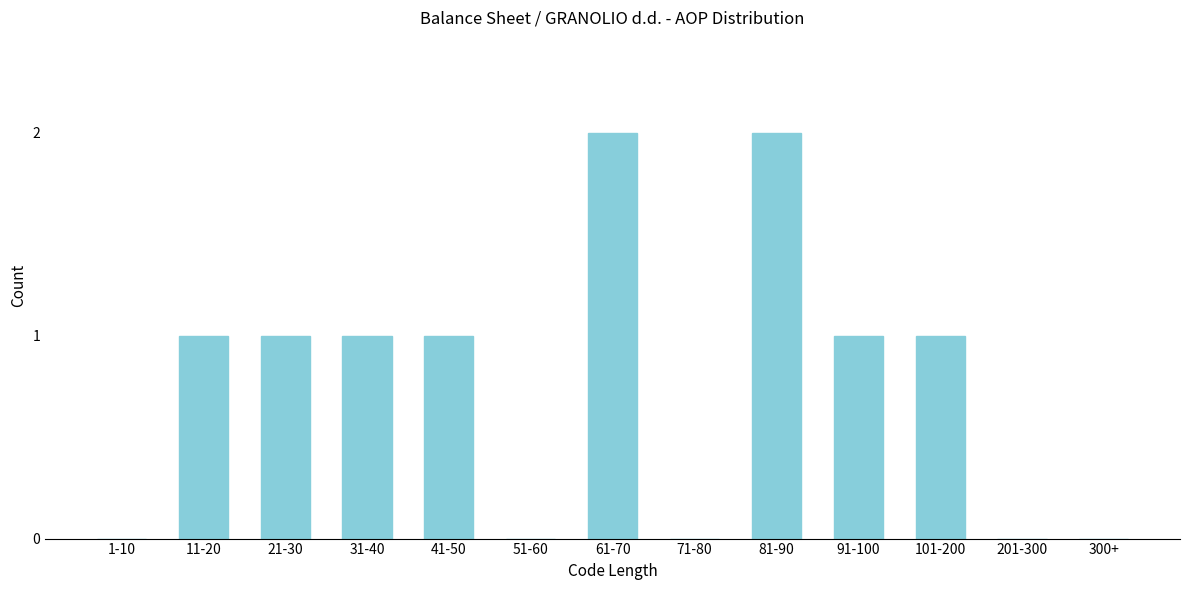

Reading left to right, extract all data points from this chart.

1-10=0	11-20=1	21-30=1	31-40=1	41-50=1	51-60=0	61-70=2	71-80=0	81-90=2	91-100=1	101-200=1	201-300=0	300+=0